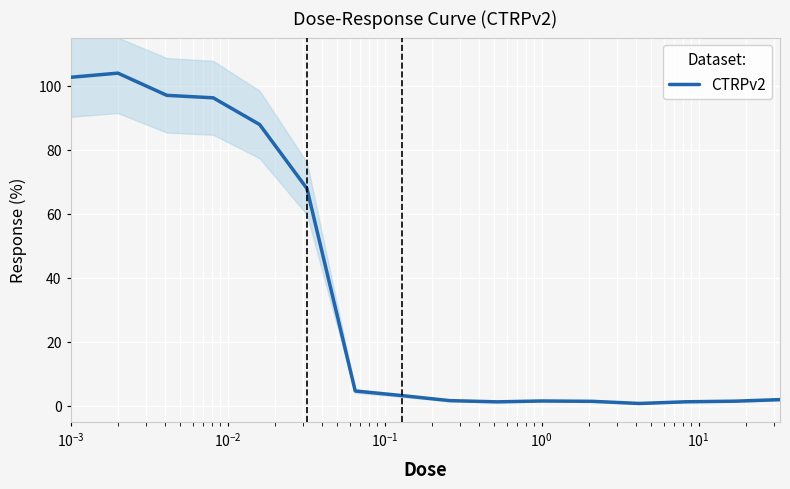

What is the difference between the maximum and second lowest values?

102.6